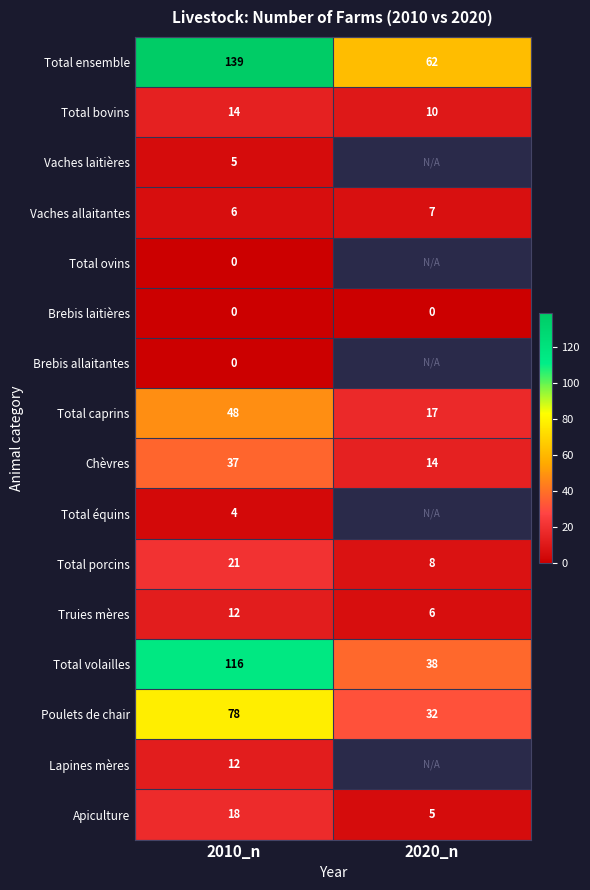

The Truies mères series shows 5.1 at 2010_n. True or false?

False